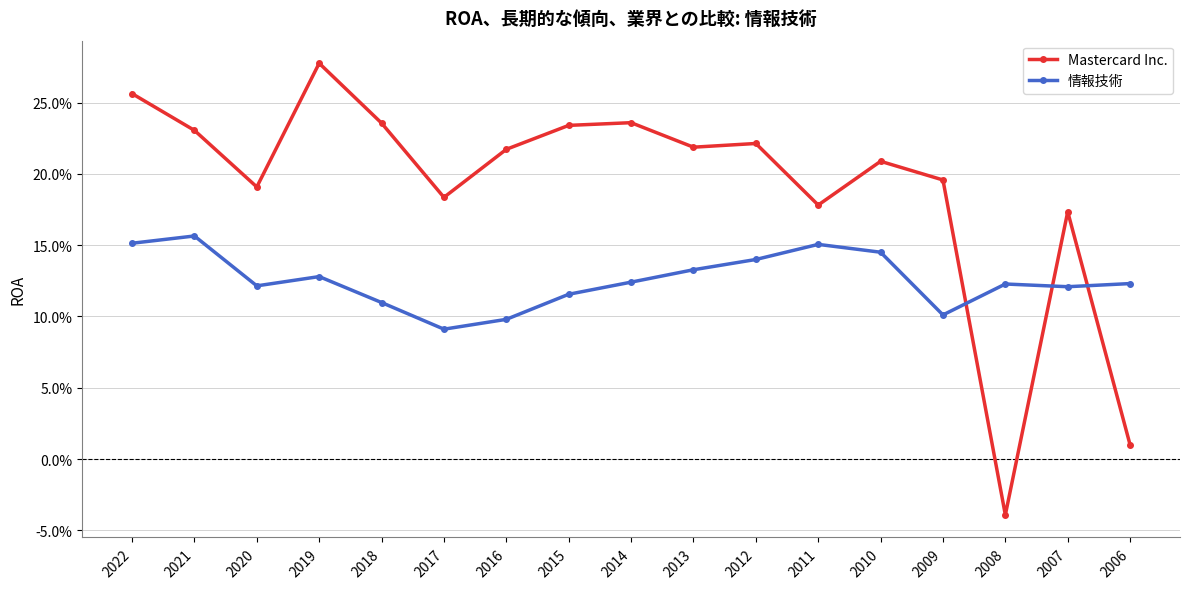

At 2022, list the series in order from smallest to largest.

情報技術, Mastercard Inc.